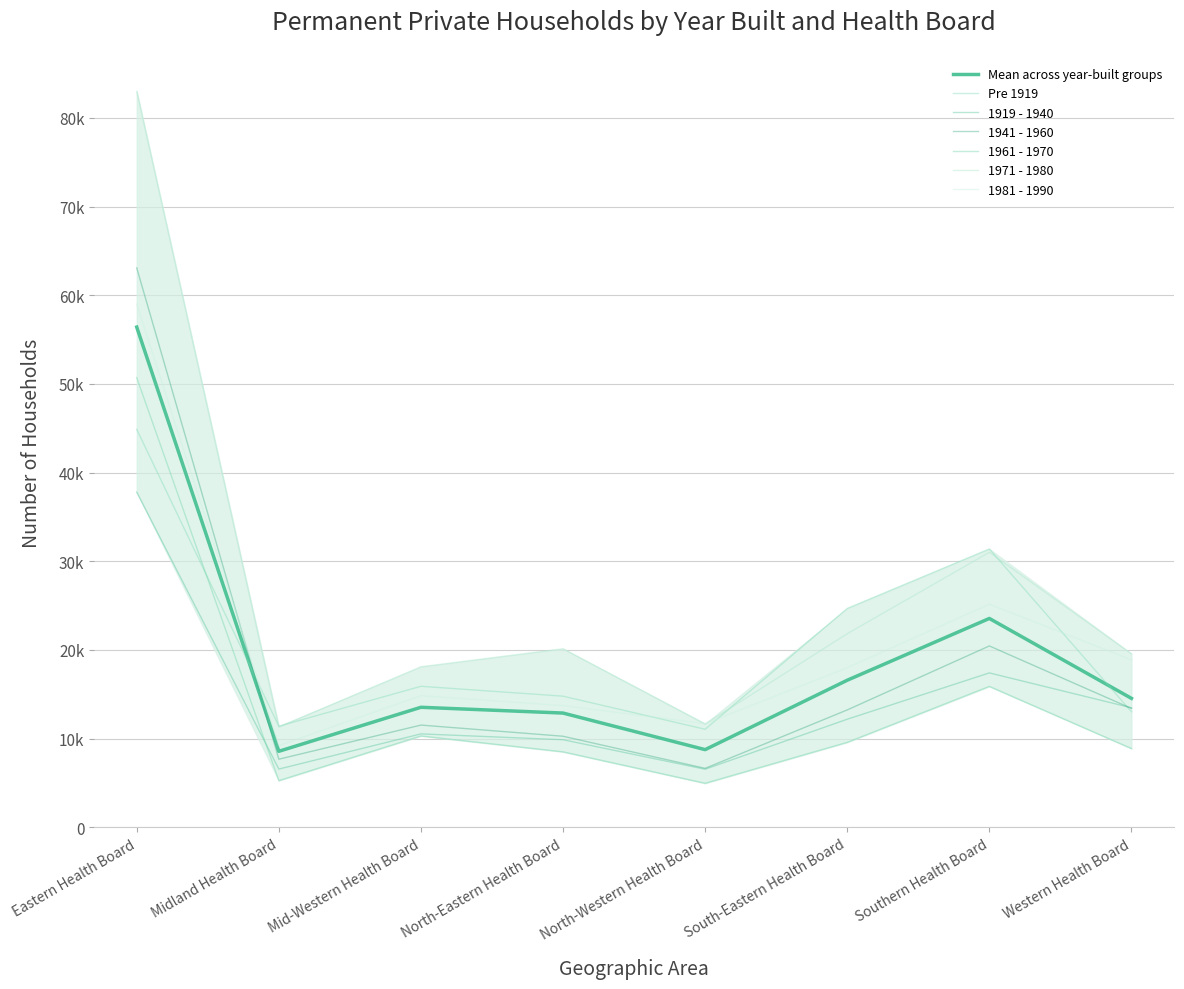

At which label does 1961 - 1970 reach its minimum?

North-Western Health Board